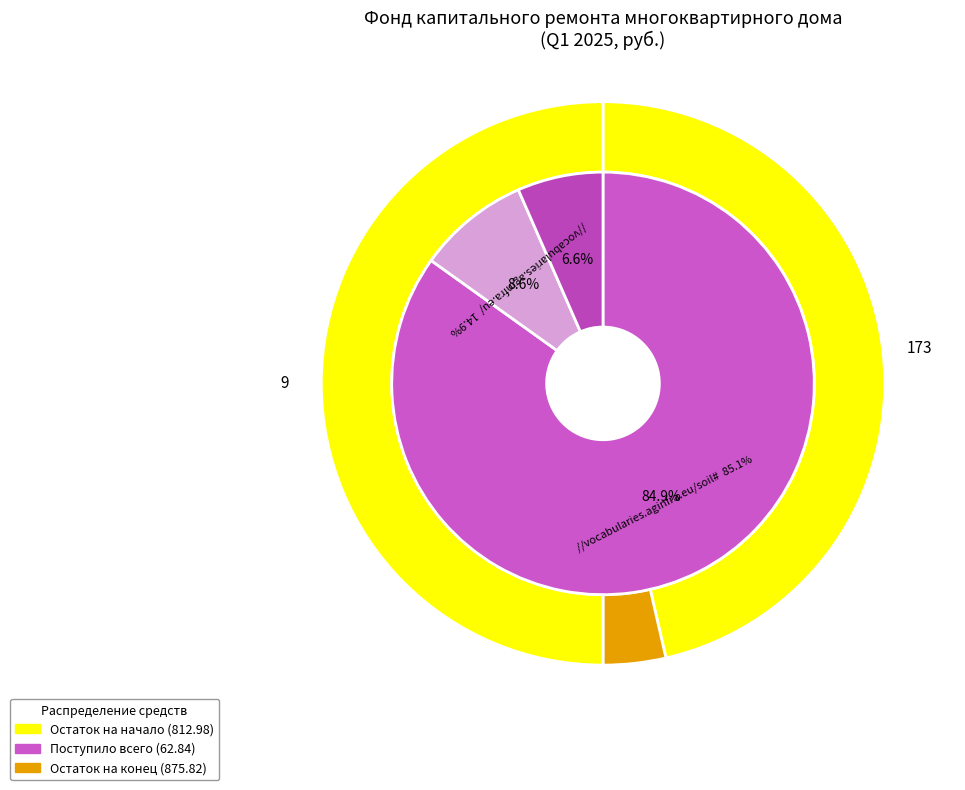

True or false: Остаток на начало периода accounts for 93% of the total.

True